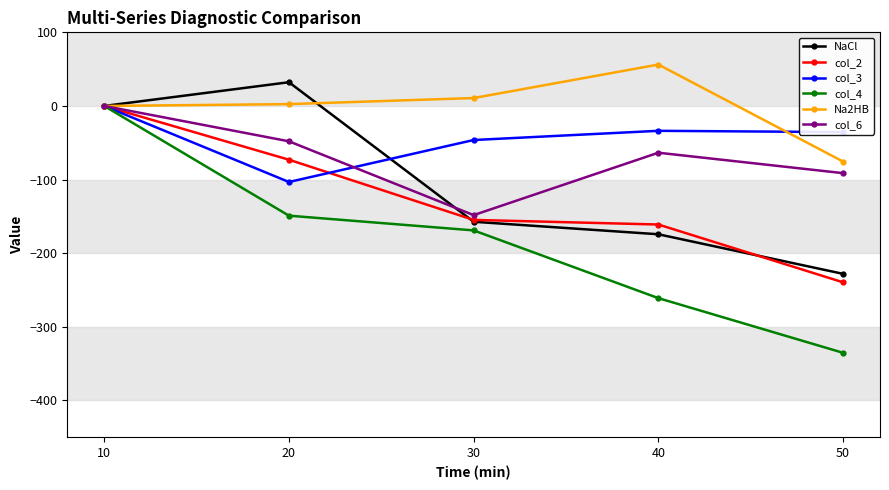

Which category has the lowest value across all series?

50